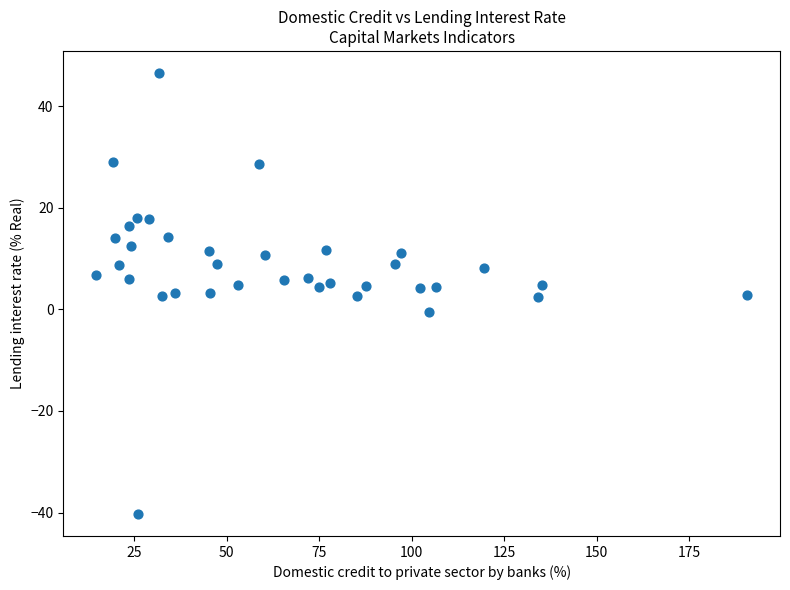

What is the range of Y values (max minus min)?

86.8